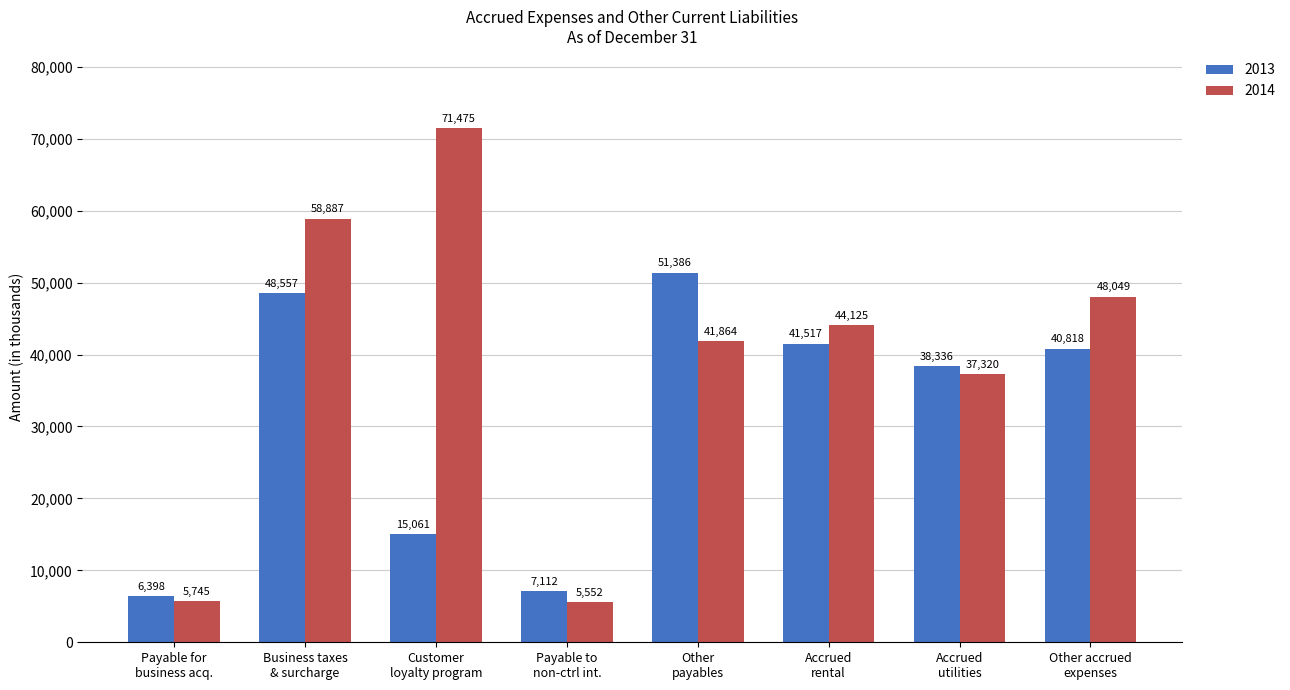

Count the number of data series in this chart.

2